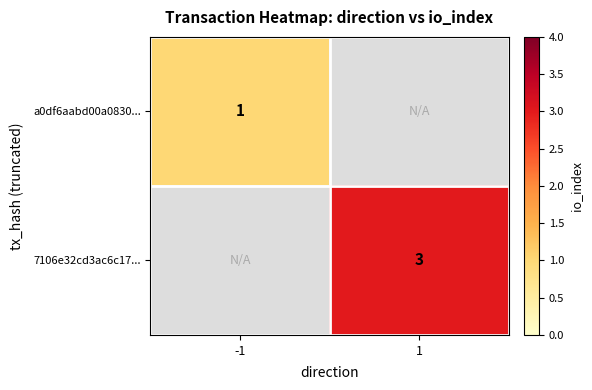

Is the value of a0df6aabd00a0830... at -1 greater than the value of 7106e32cd3ac6c17... at 1?

No